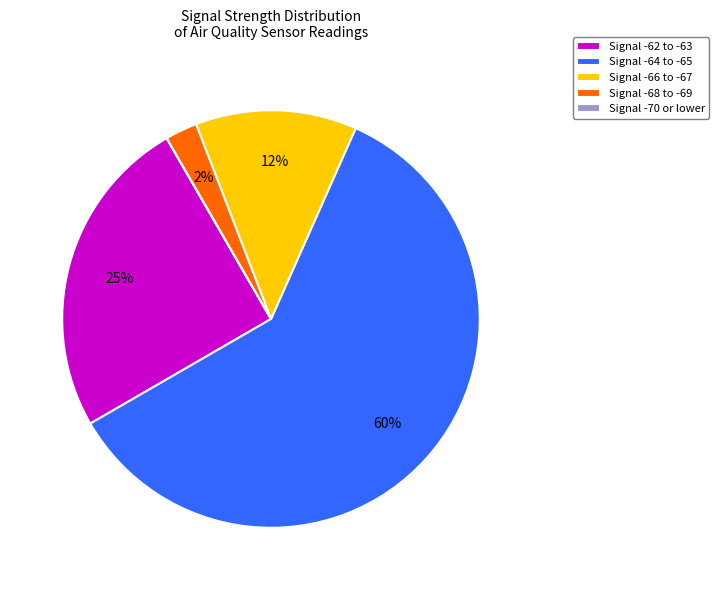

Is there any slice that represents more than half of the pie?

Yes